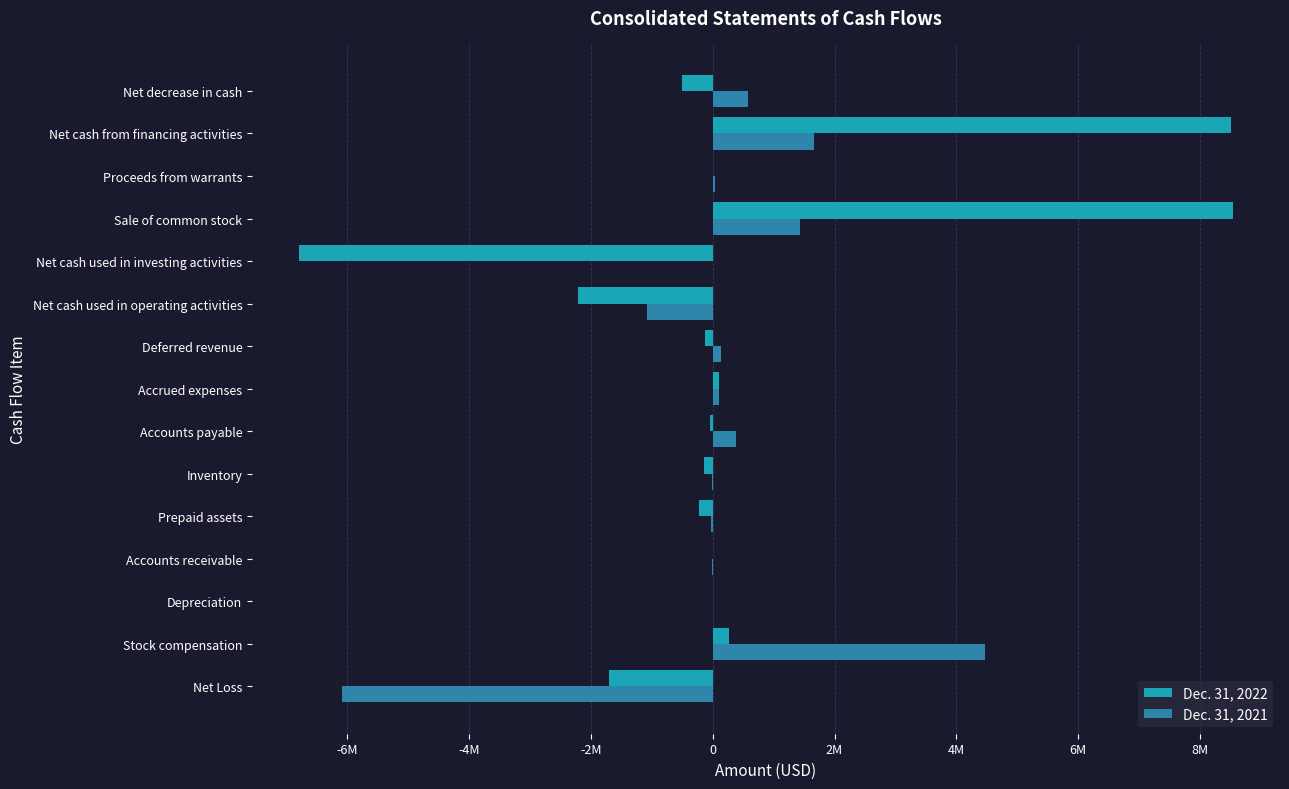

How many values in Dec. 31, 2022 are below zero?

8